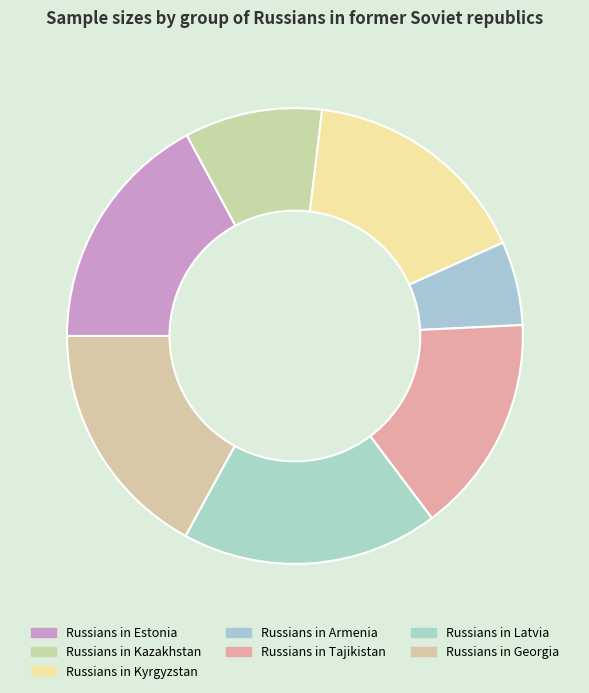

What is the smallest slice in the pie chart?

Russians in Armenia